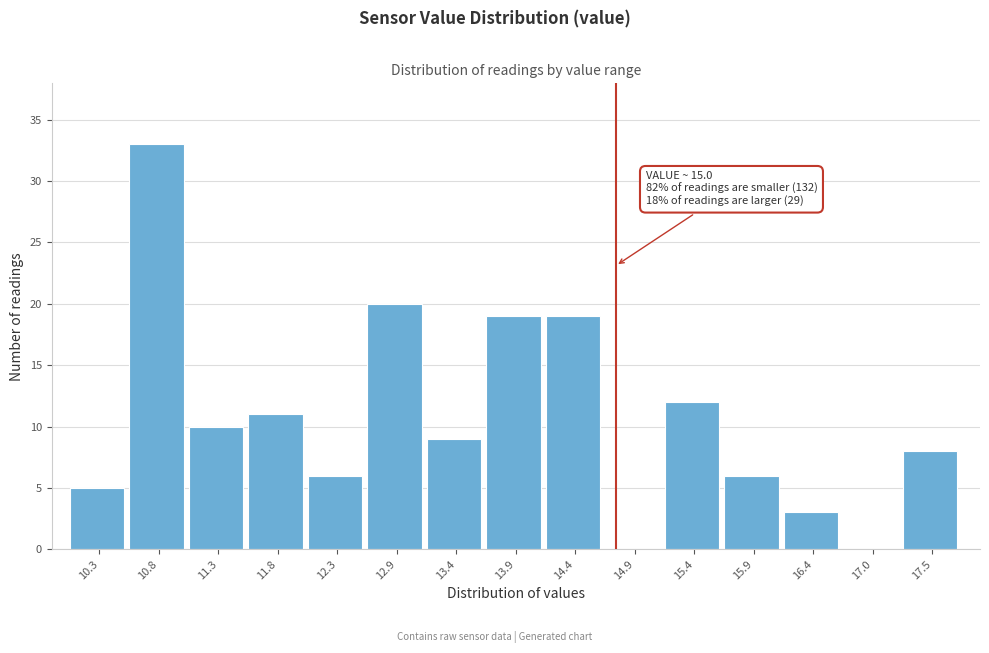

Reading left to right, what are all the values shown in this chart?

10.3=5	10.8=33	11.3=10	11.8=11	12.3=6	12.9=20	13.4=9	13.9=19	14.4=19	14.9=0	15.4=12	15.9=6	16.4=3	17.0=0	17.5=8